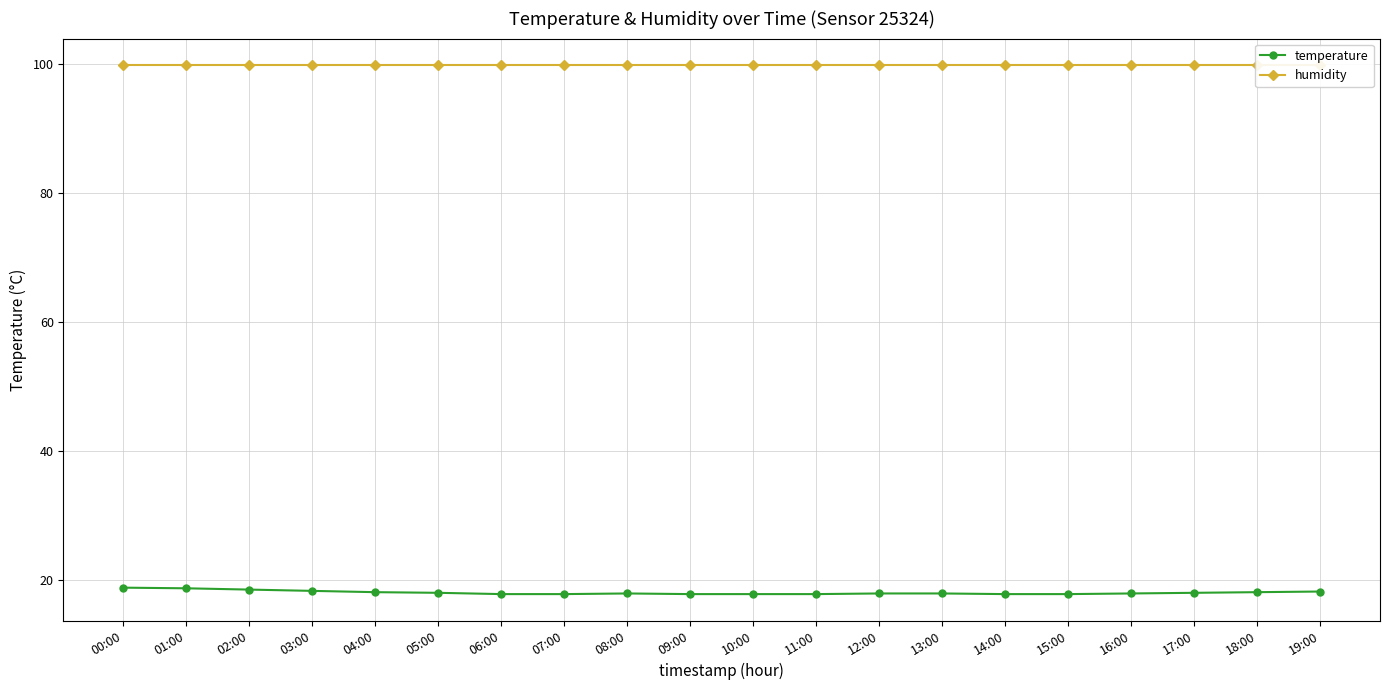

What is the lowest value of the temperature series?

17.8